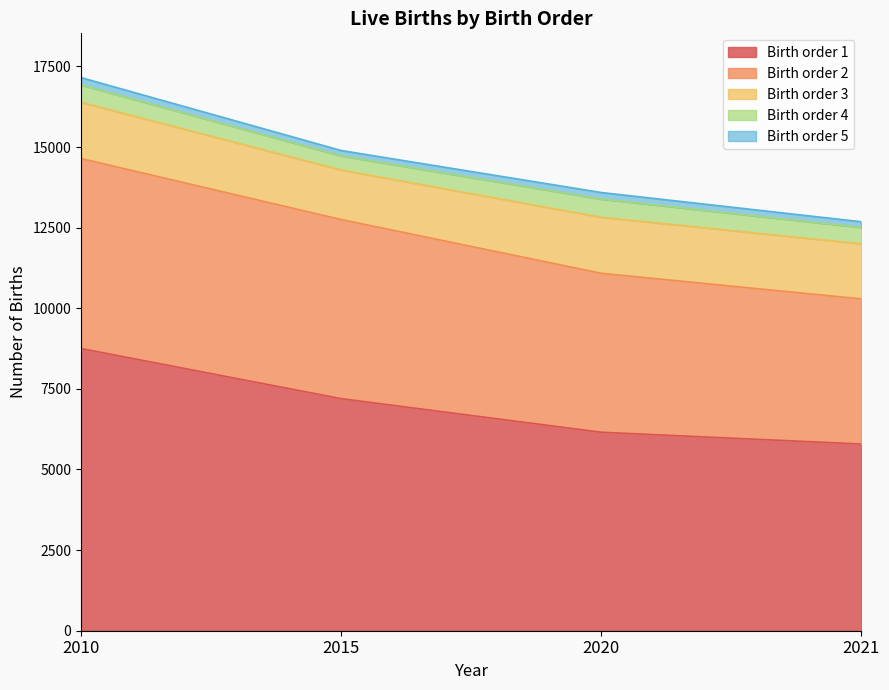

What is the maximum value for 1?

8752